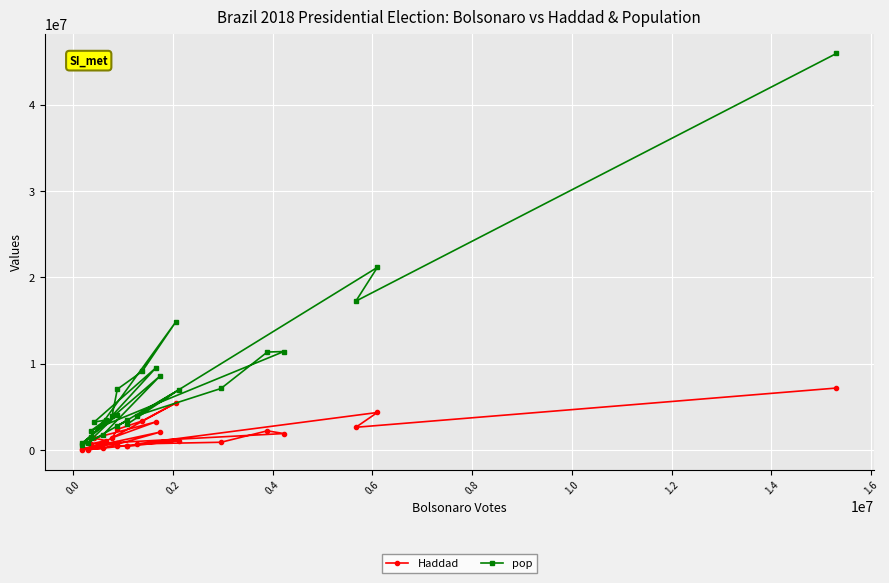

How many lines are shown in the chart?

2